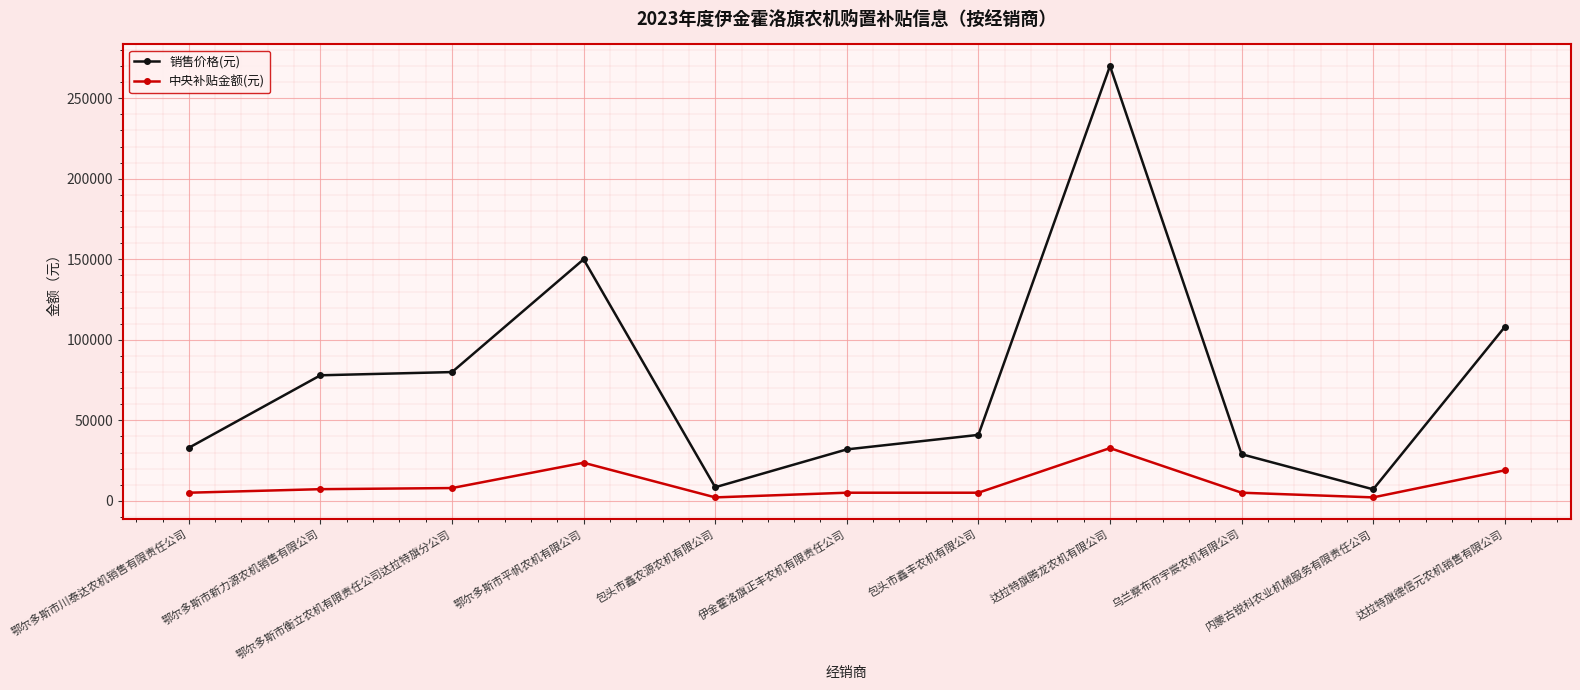

What is the value of the 中央补贴金额(元) point at the 2nd from the left?

7300